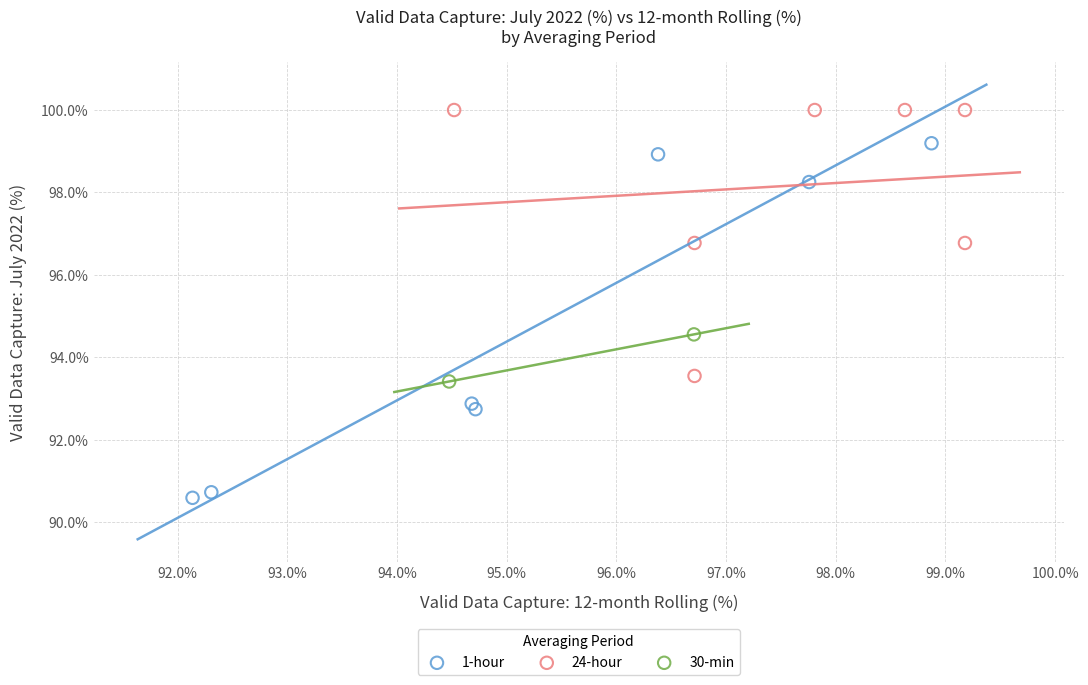

What are all the series names shown in the legend?

1-hour, 24-hour, 30-min